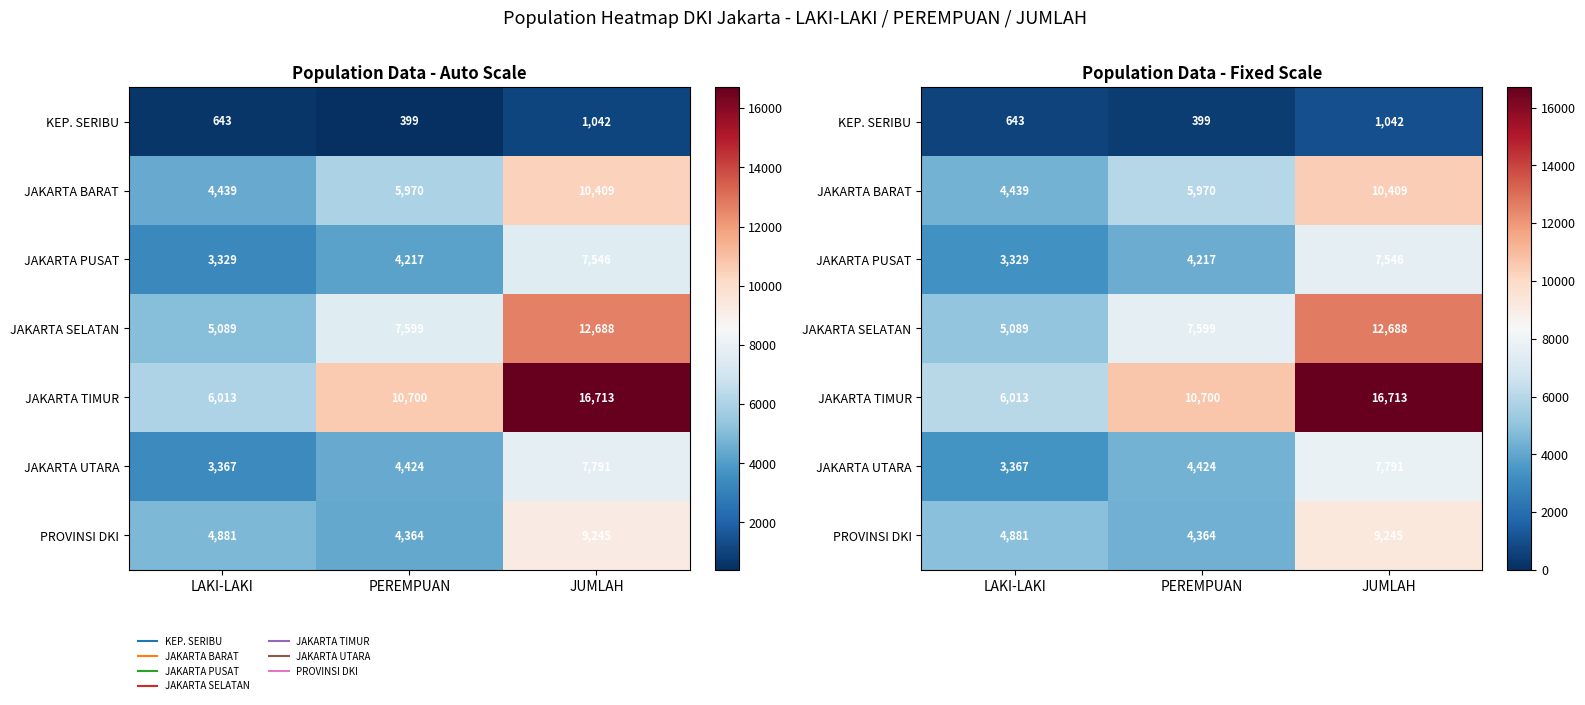

At which label does JAKARTA BARAT first exceed 5970?

JUMLAH